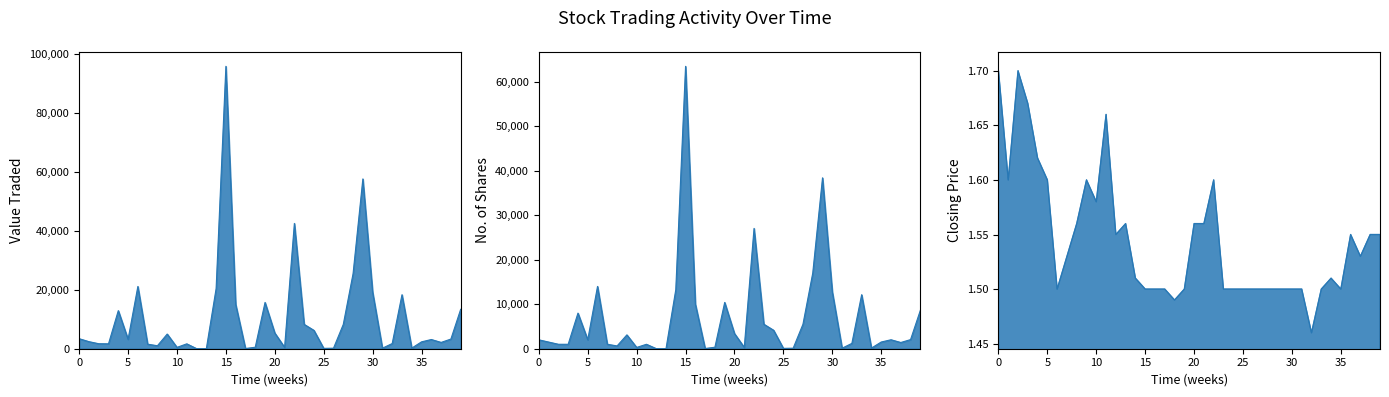

Read the No. of Shares value at 03/09/2023.

121.0